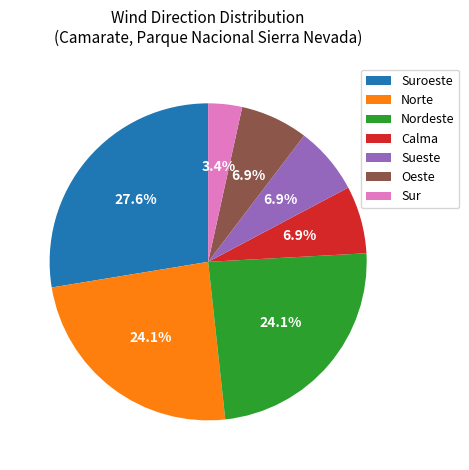

Which category has the biggest portion of the pie?

Suroeste